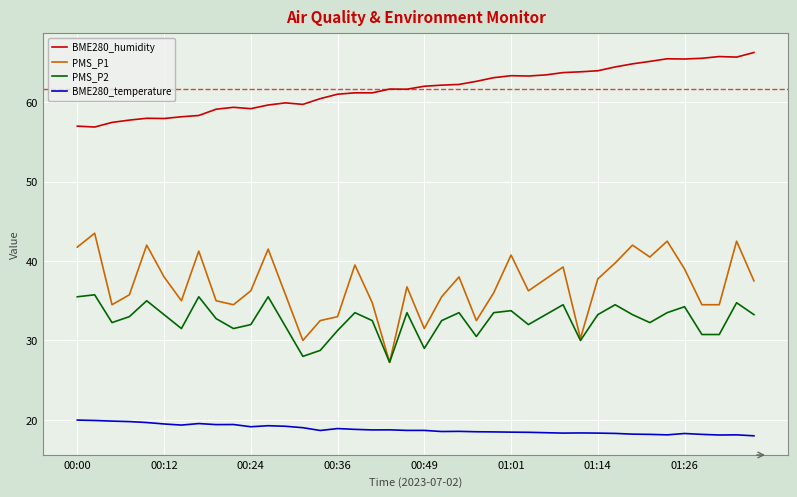

True or false: BME280_humidity and PMS_P1 cross at least once.

False